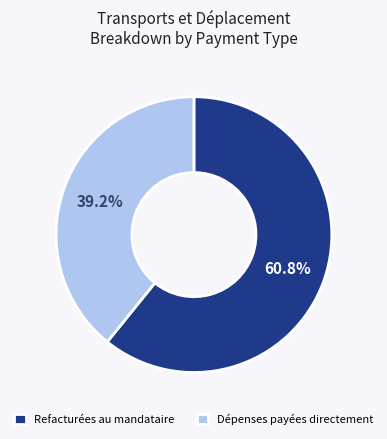

Count the number of slices in the pie.

2